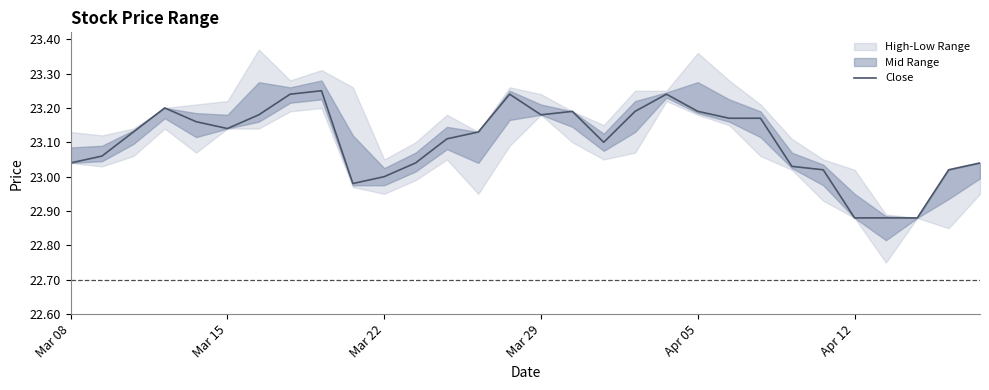

What is the difference between the second highest and minimum values?

0.4